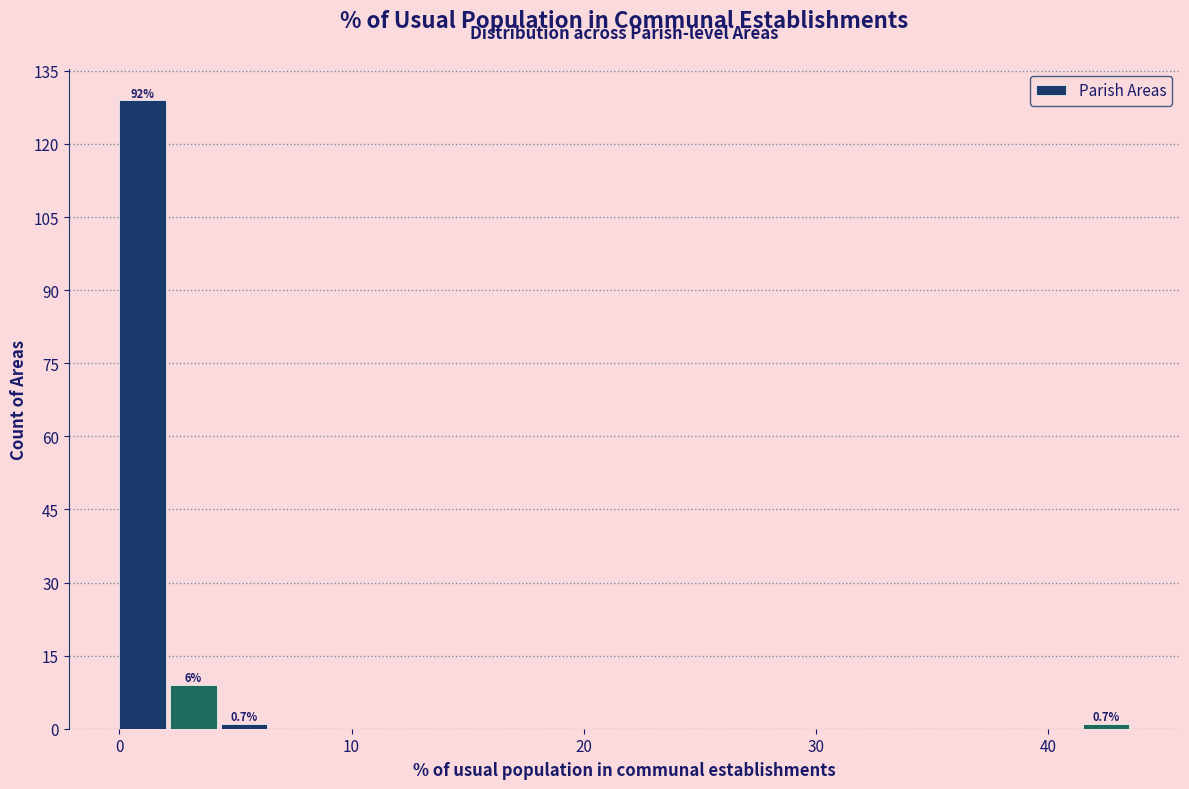

Around what value on the x-axis is the tallest bar? Give the approximate position of its centre, as read against the axis.

1